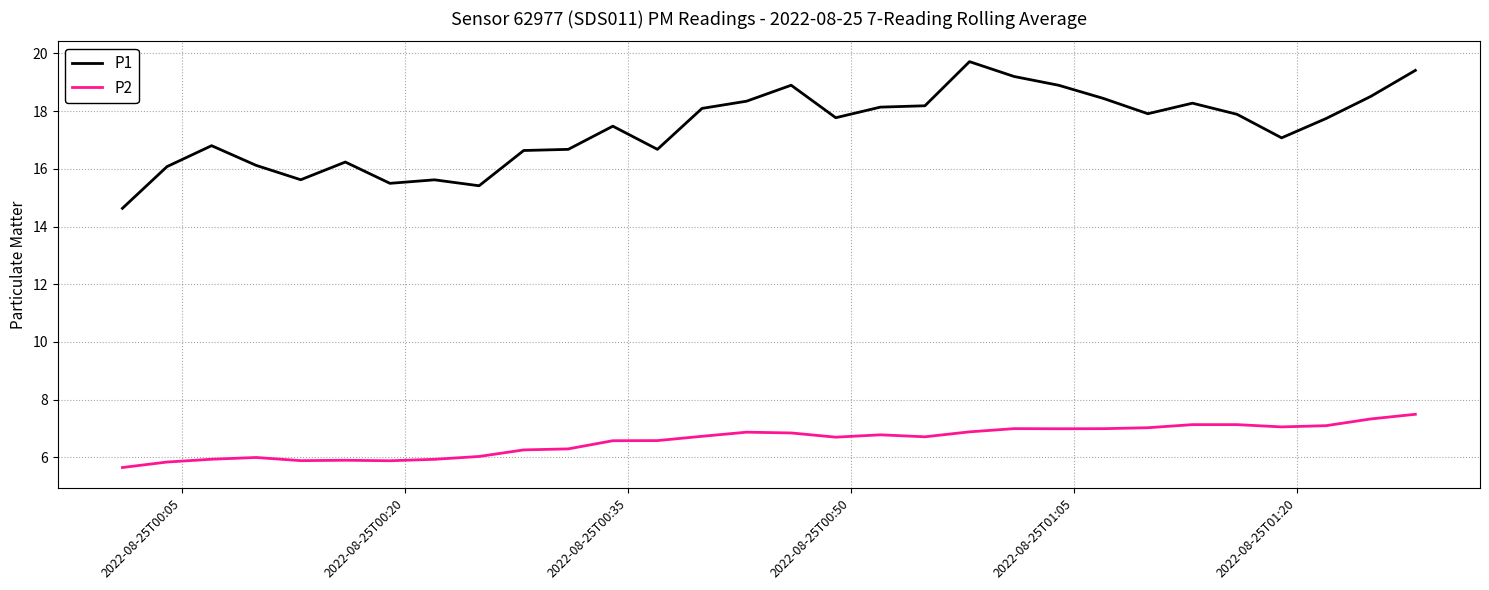

Which series has the widest spread of values?

P1